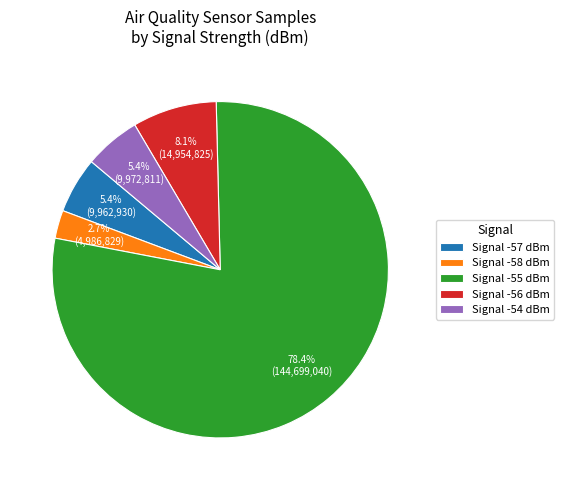

What is the ratio of the value at Signal -56 dBm to the value at Signal -54 dBm?

1.5